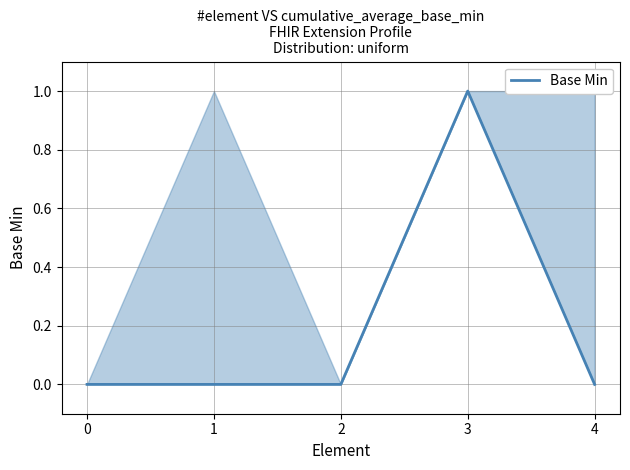

Reading right to left, transcribe all the data shown in this chart.

4=0	3=1	2=0	1=0	0=0